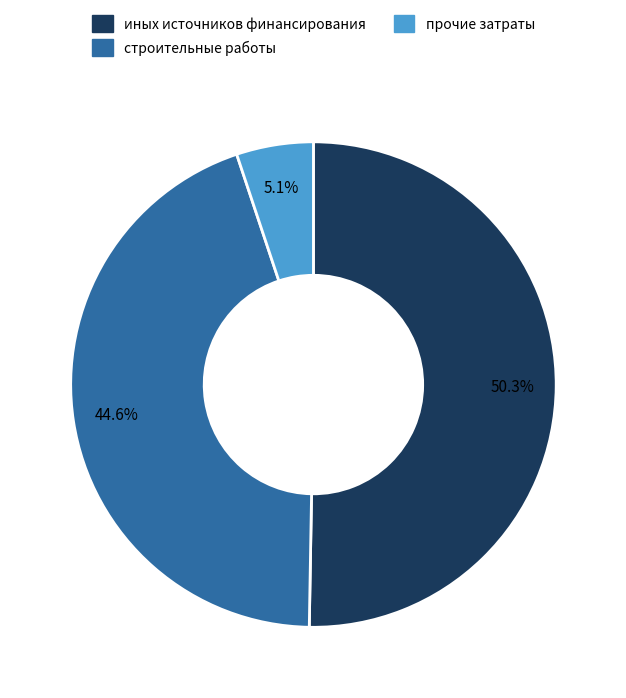

To the nearest percent, what is the average slice percentage?

33%